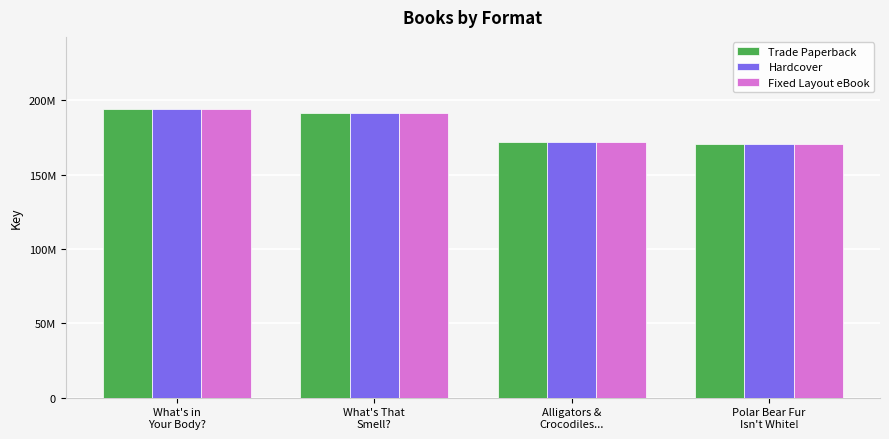

What is the average value of the Fixed Layout eBook series?

181940953